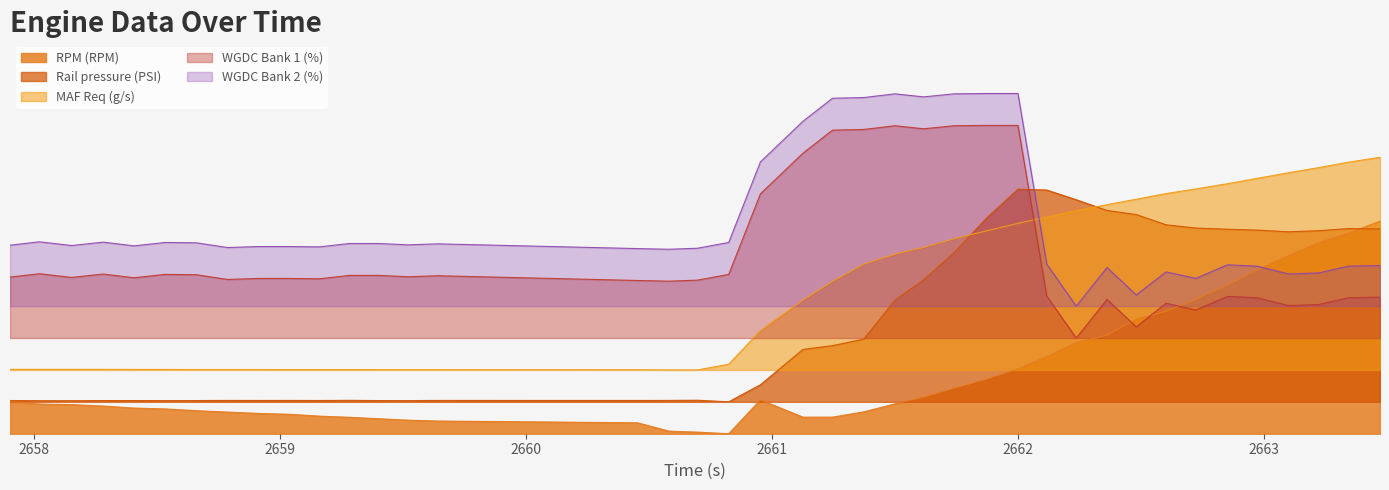

Rank the series at 2663.223 from highest to lowest value.

MAF Req (g/s), Rail pressure (PSI), RPM (RPM), WGDC Bank 2 (%), WGDC Bank 1 (%)